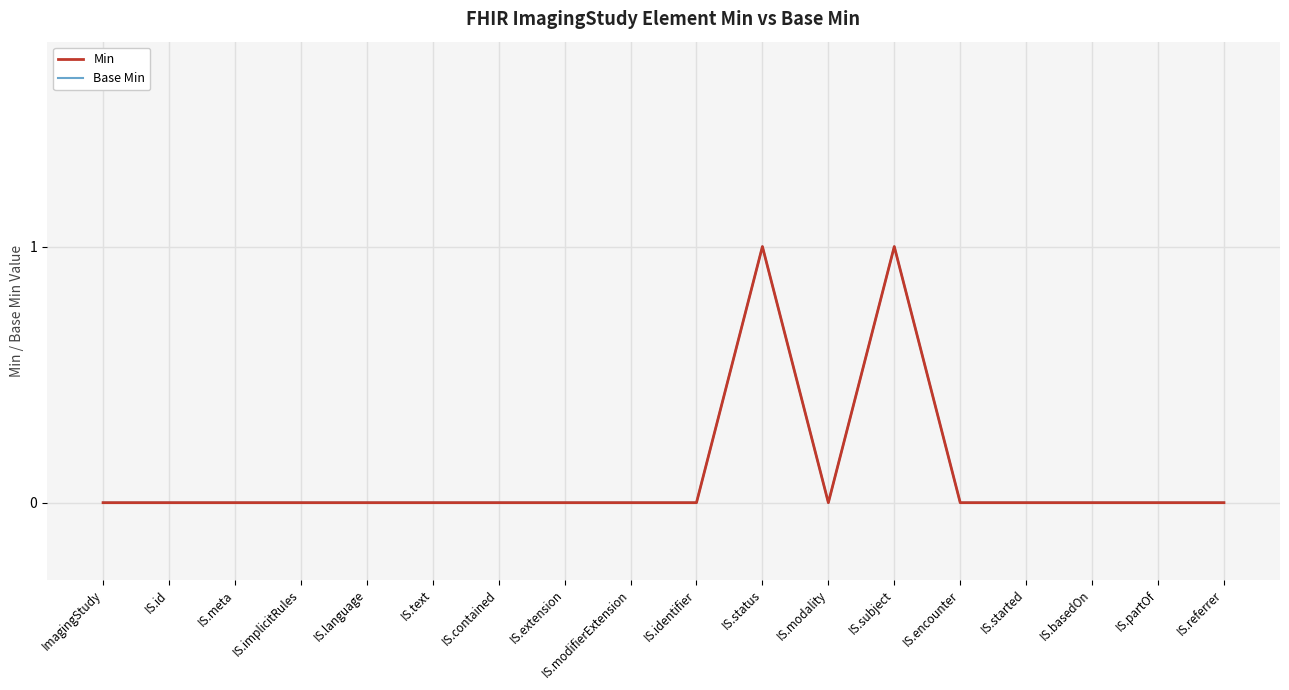

Where is the first local minimum for Min?

IS.modality